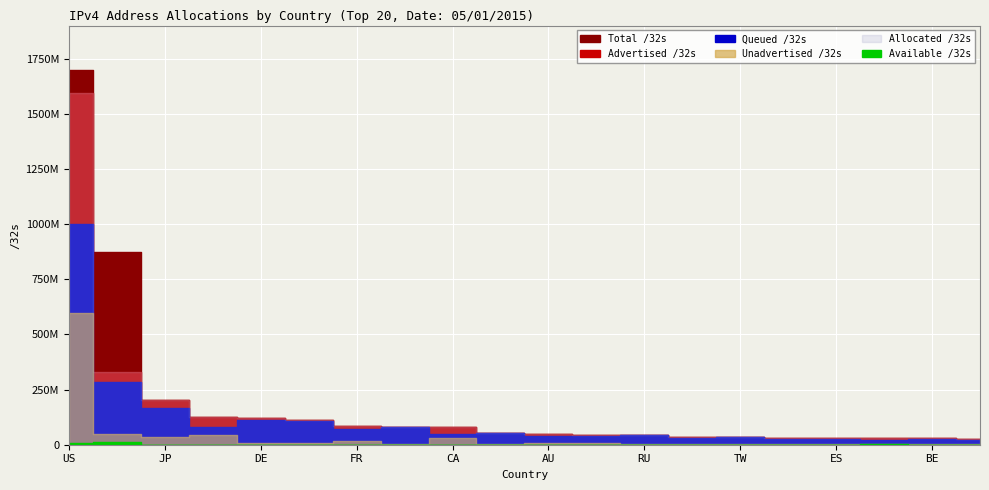

Rank the series at CN from highest to lowest value.

Total /32s, Advertised /32s, Allocated /32s, Queued /32s, Unadvertised /32s, Available /32s